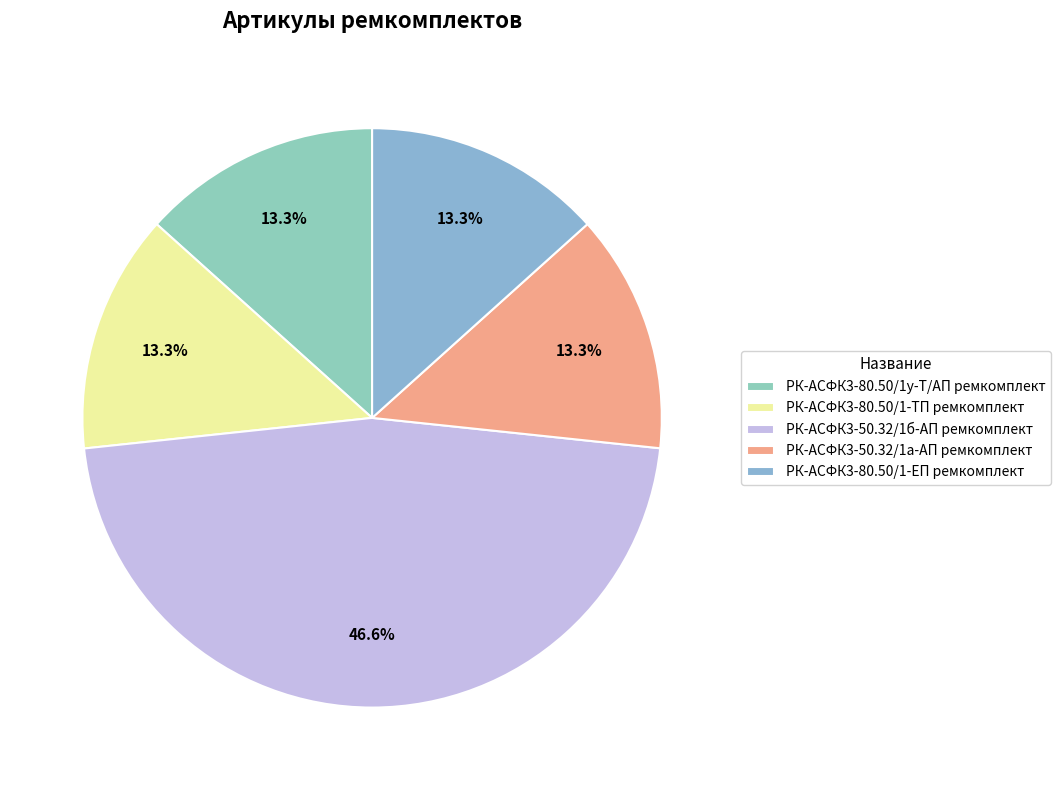

Is there a majority slice in this chart?

No